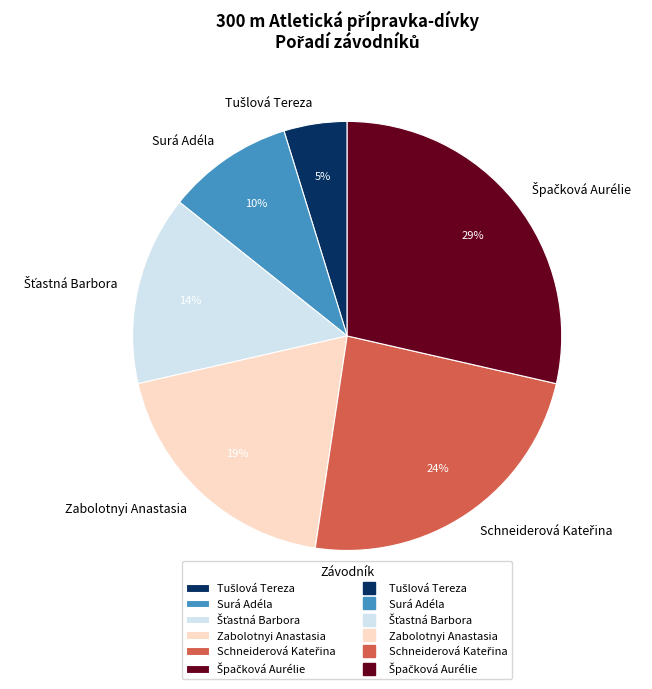

Is there any slice that represents more than half of the pie?

No